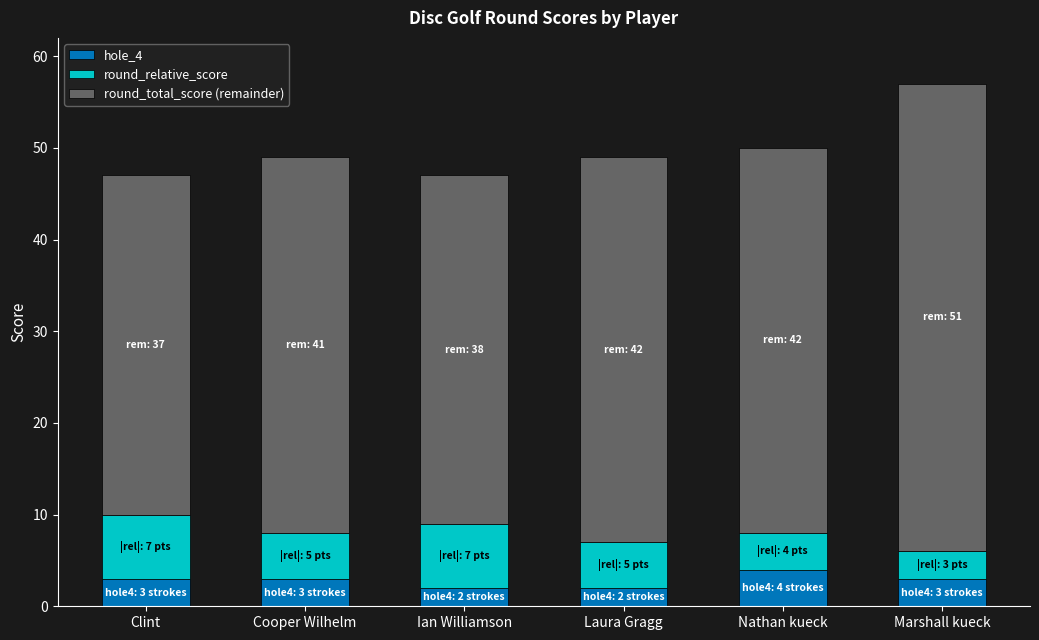

How many distinct data groups are displayed?

3